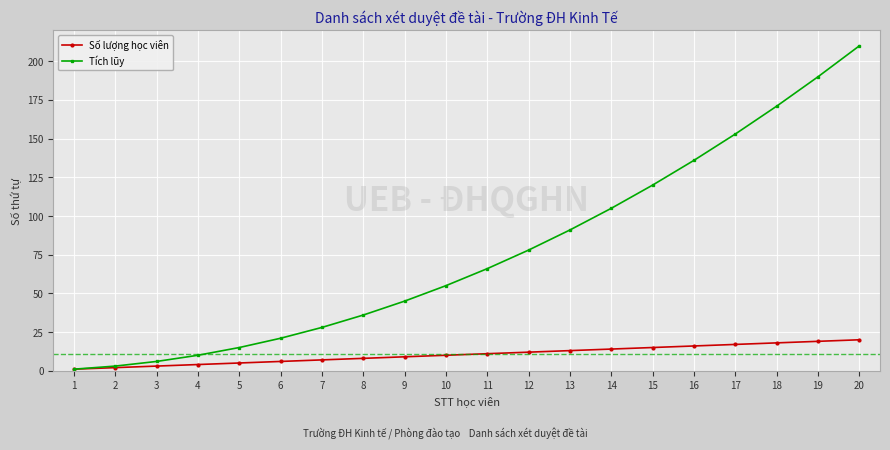

Is it true that Tích lũy equals 6 at 3?

True